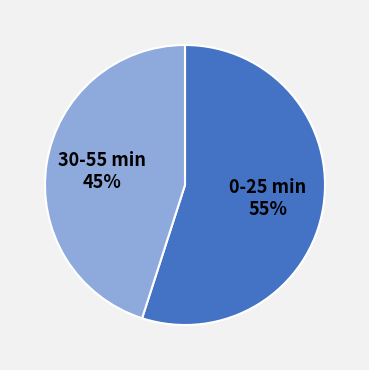

Which category has the smallest portion of the pie?

30-55 min 45%